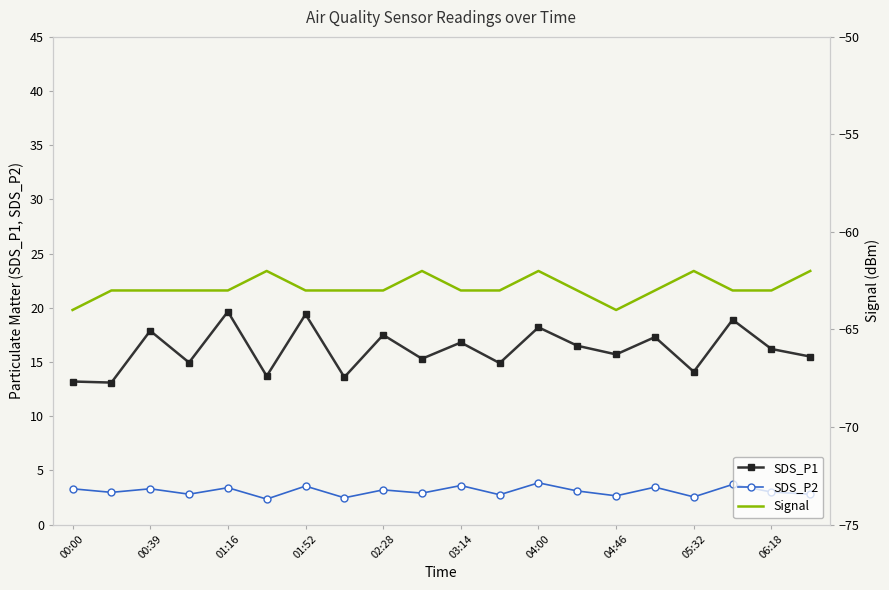

At which label does SDS_P2 first exceed 3?

00:00